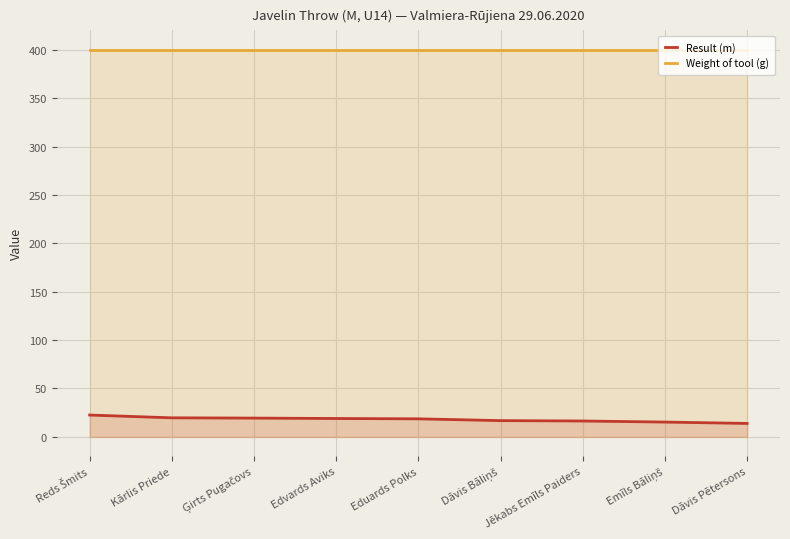

What is the label of the 2nd point from the left?

Kārlis Priede